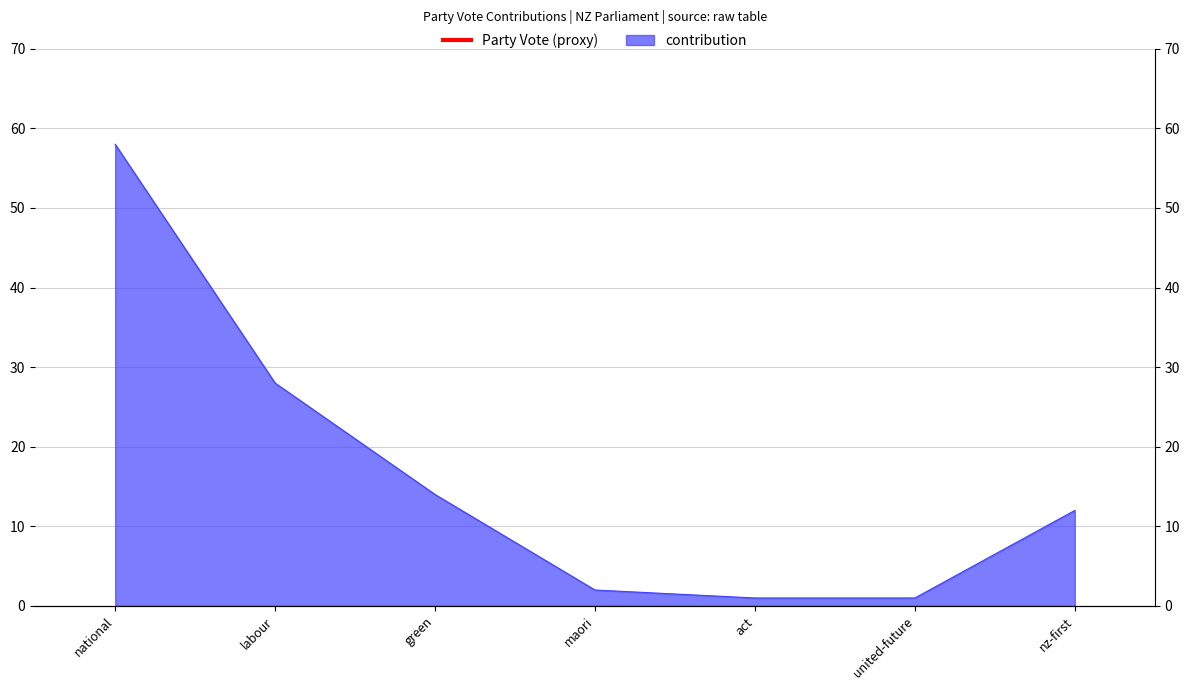

Rank the categories by value from highest to lowest.

national, labour, green, nz-first, maori, act, united-future